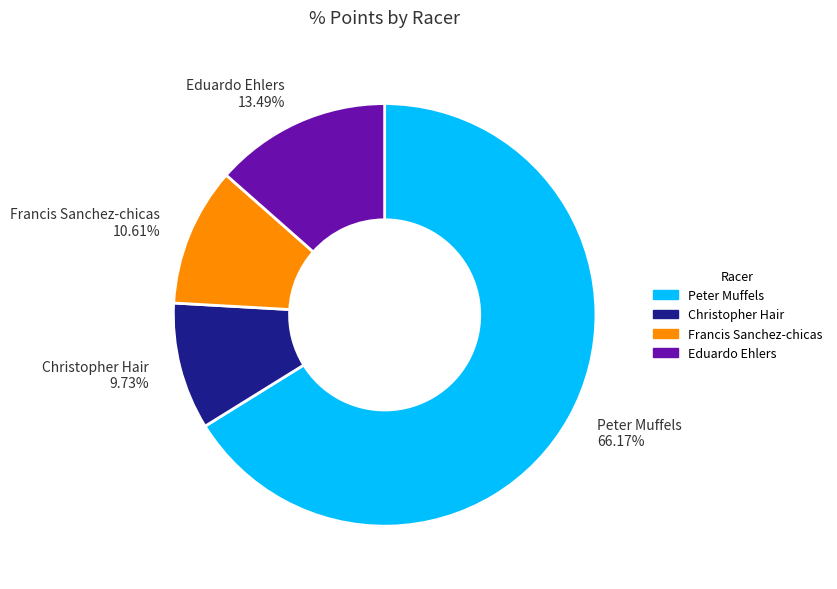

Does any single category account for the majority?

Yes